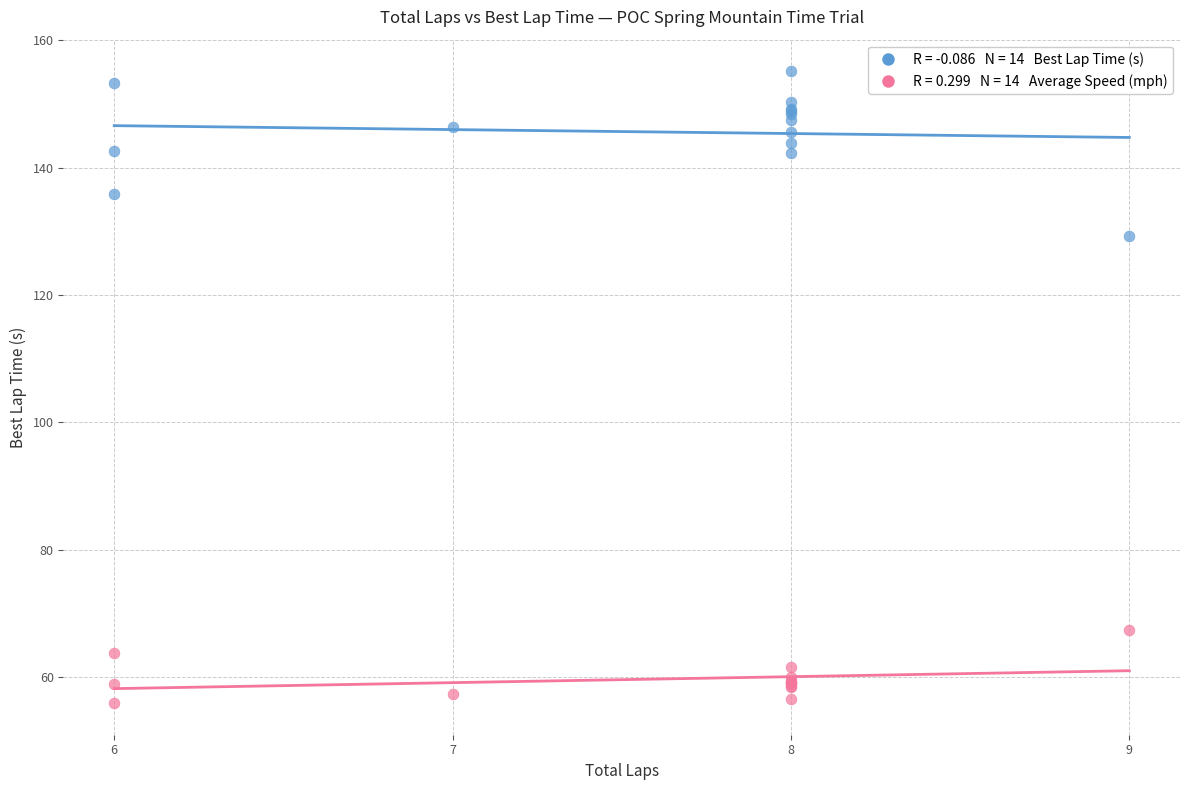

Across all series, what Y value is closest to 105?

129.2